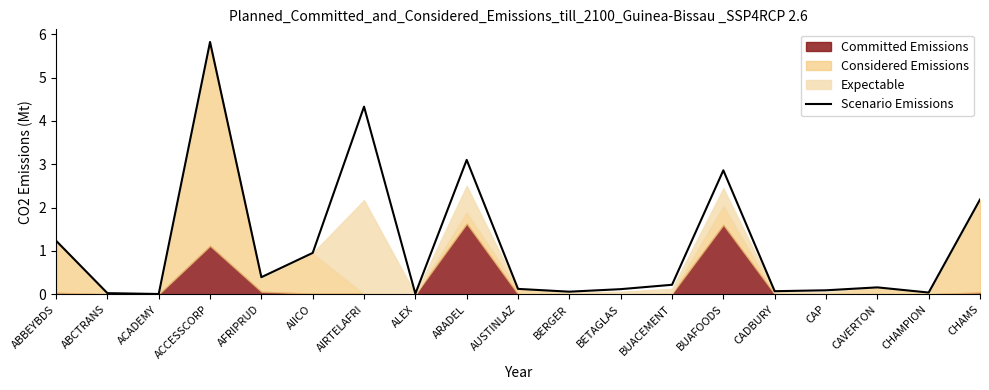

What is the difference between the second highest and second lowest values?

4.3